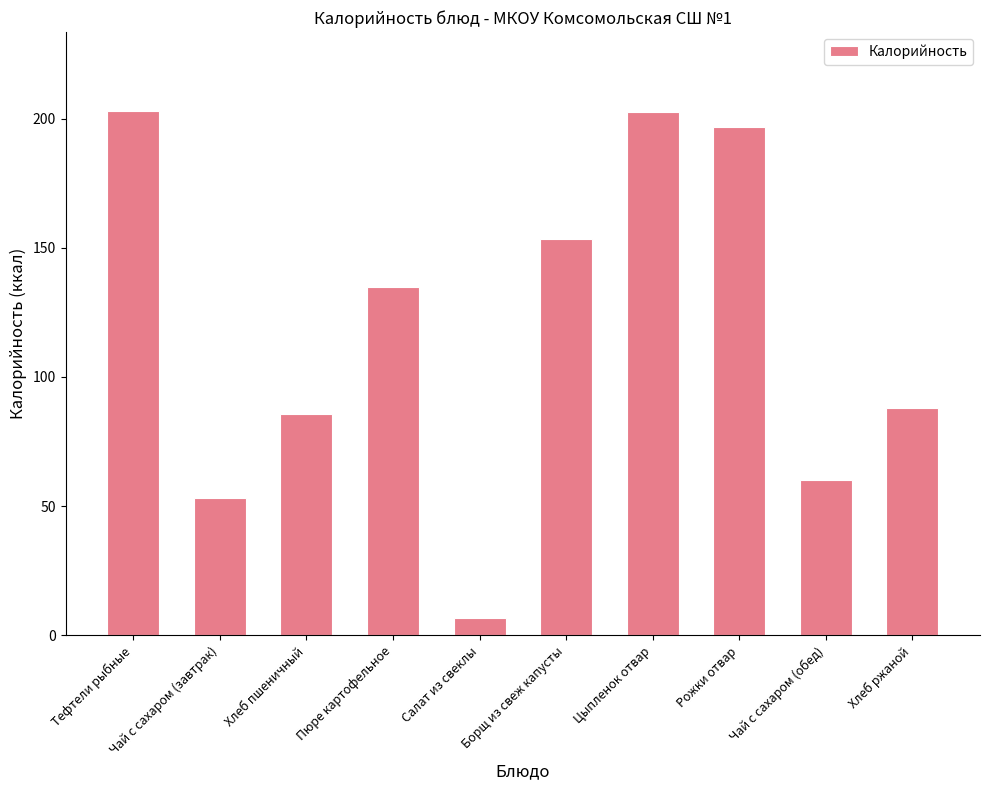

What is the difference between the maximum and minimum values?

196.4